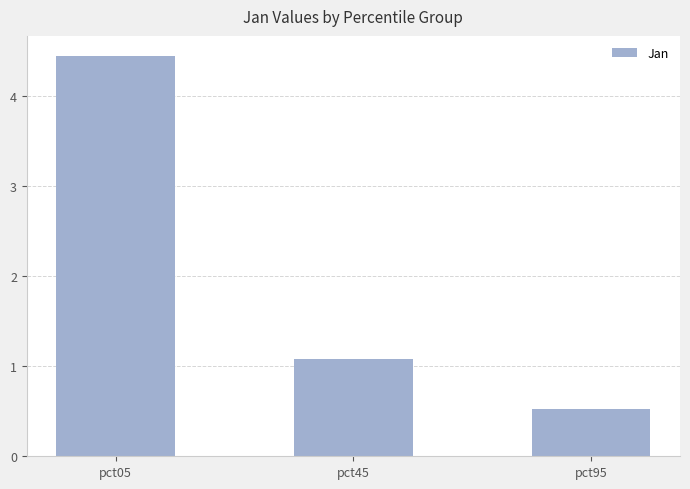

What is the value of the 2nd bar from the left?

1.1